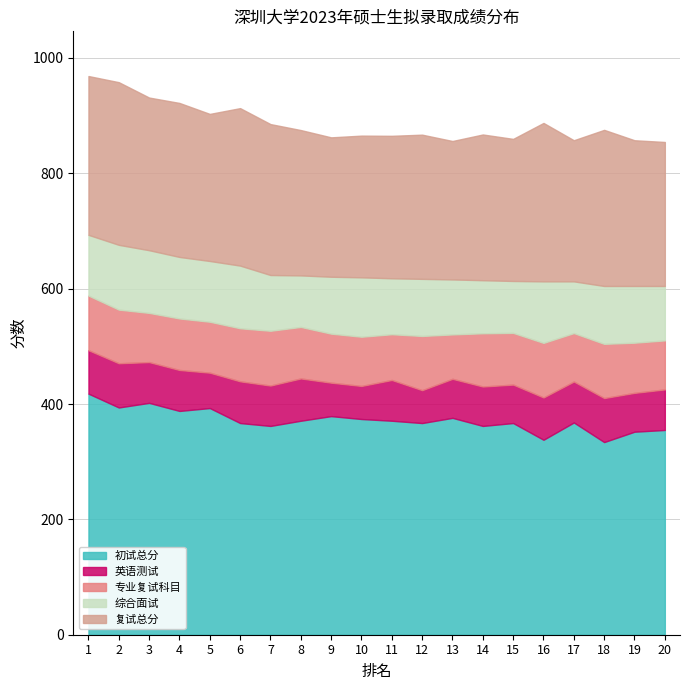

At how many categories does at least one series exceed 168?

20